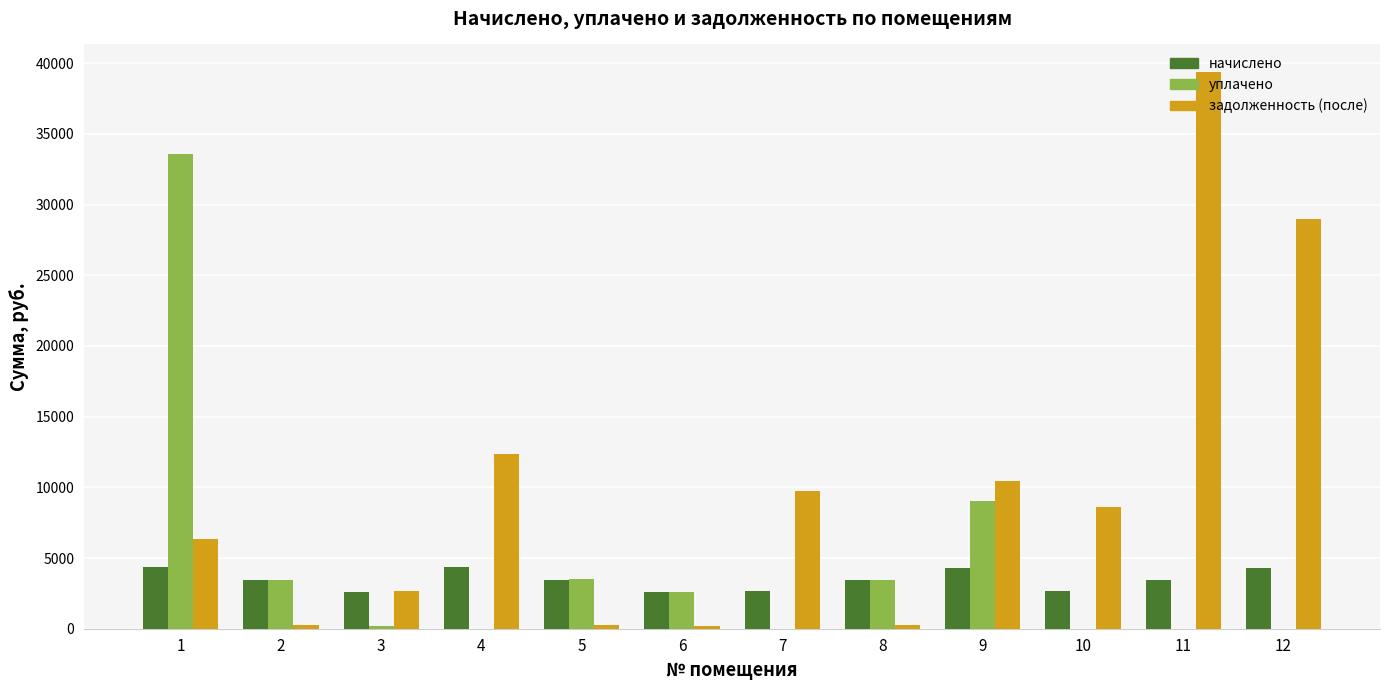

What is the sum of all начислено values?

41728.7